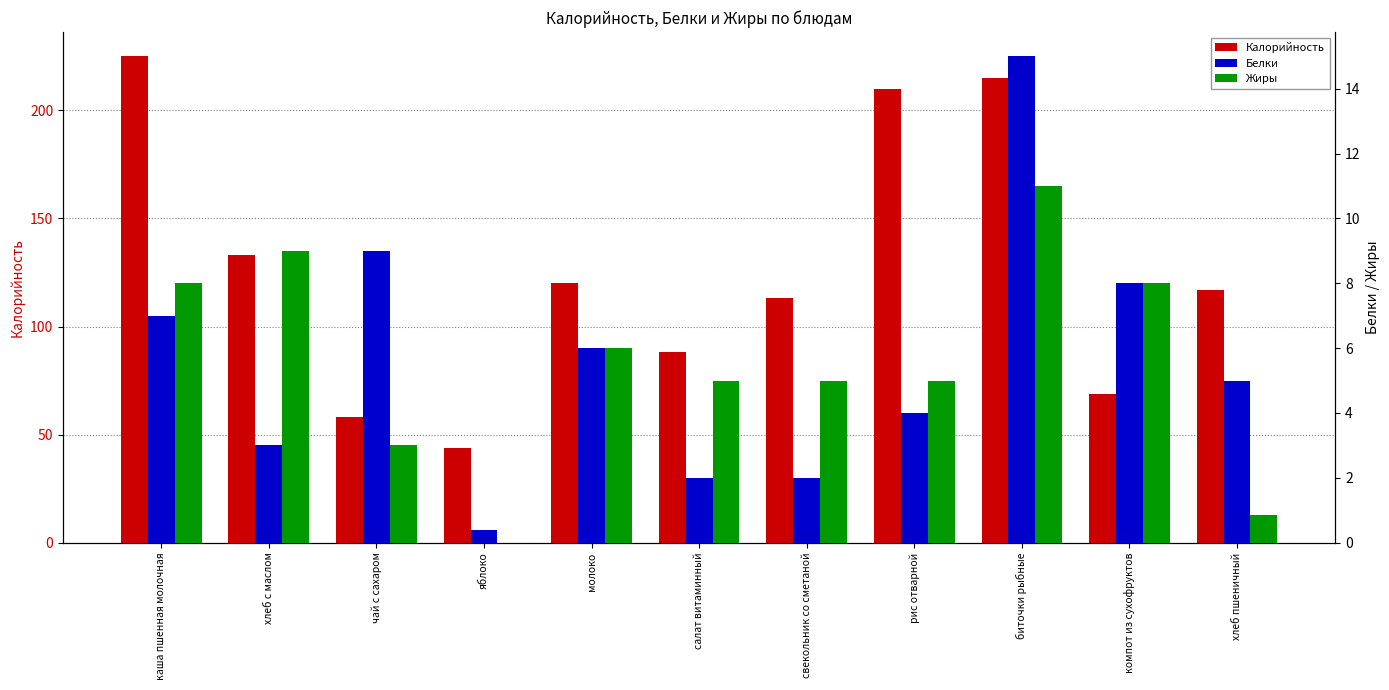

What is the average value of the Калорийность series?

126.5